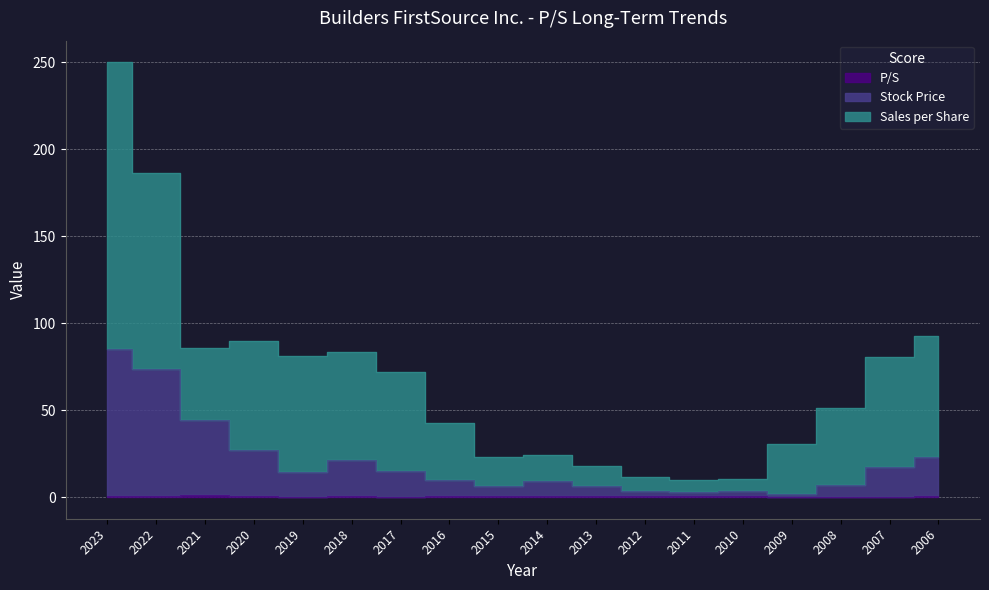

Count the number of categories in the chart.

18